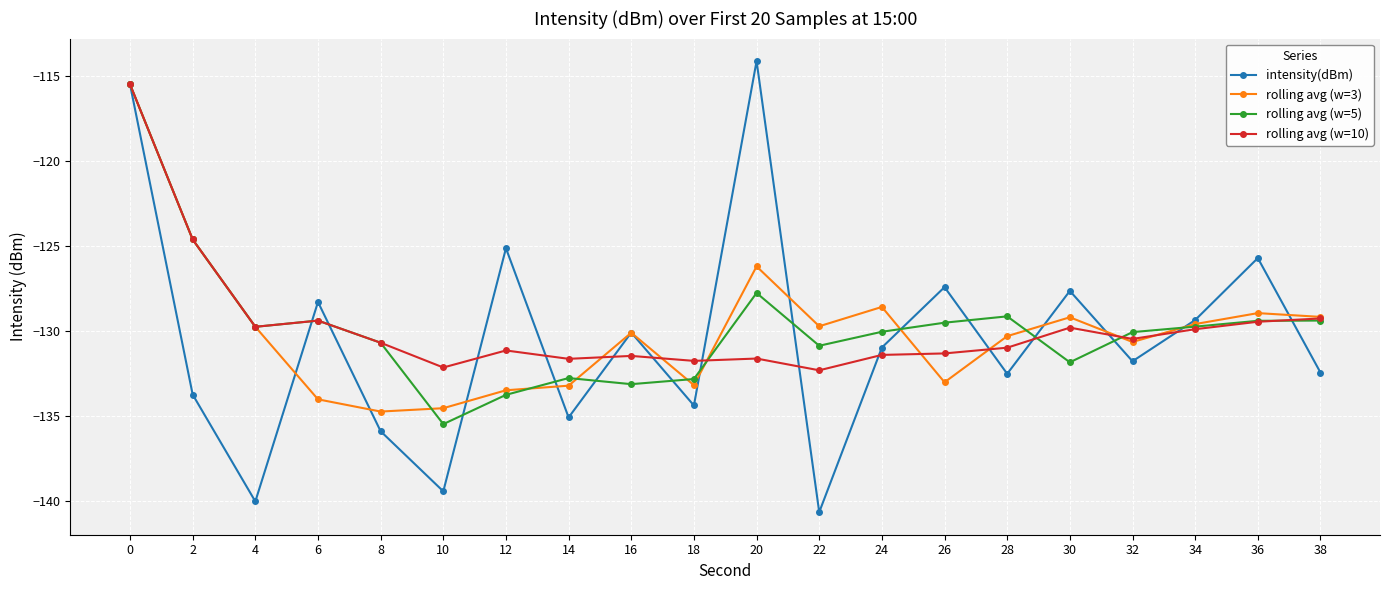

What is the value of the rolling avg (w=10) point at the 5th from the left?

-130.7